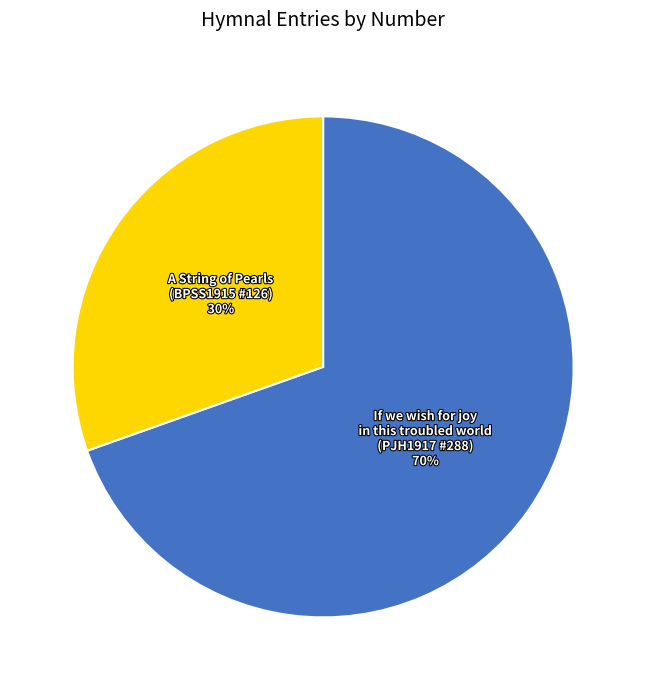

Does A String of Pearls (BPSS1915 #126) represent more than half of the total?

No